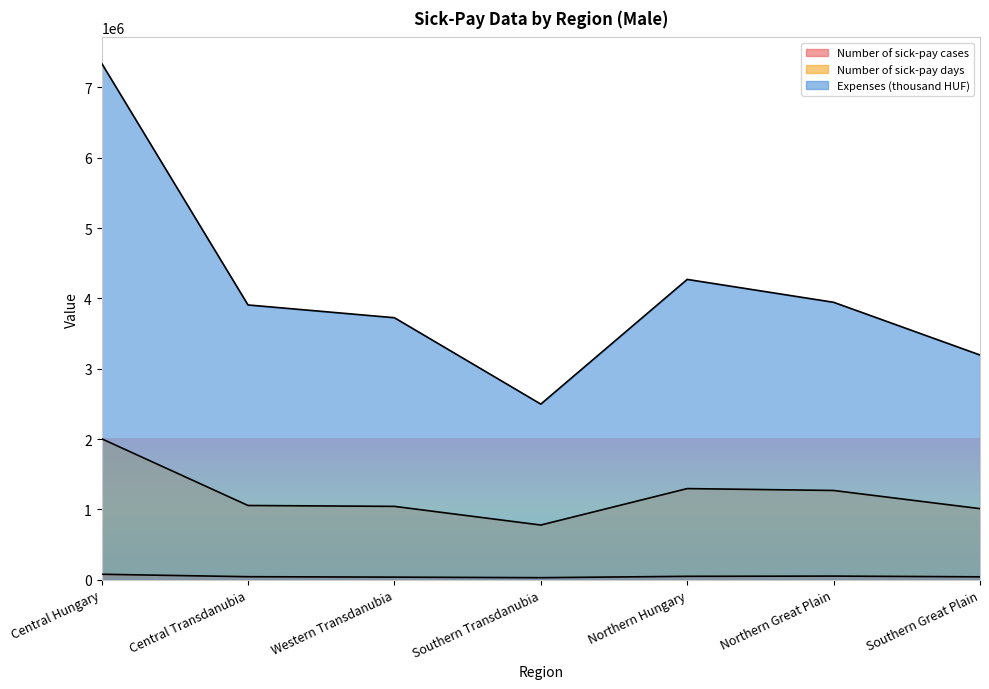

Reading left to right, extract all data points from this chart.

Number of sick-pay cases: 78485	43738	37650	29837	49151	52486	42102
Number of sick-pay days: 2005134	1056280	1043704	778315	1296566	1269625	1011422
Expenses (thousand HUF): 7343907	3907345	3725796	2497587	4270465	3945222	3195710